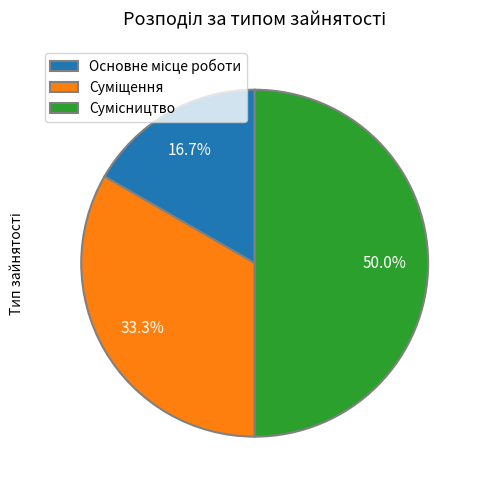

How many slices are in this pie chart?

3